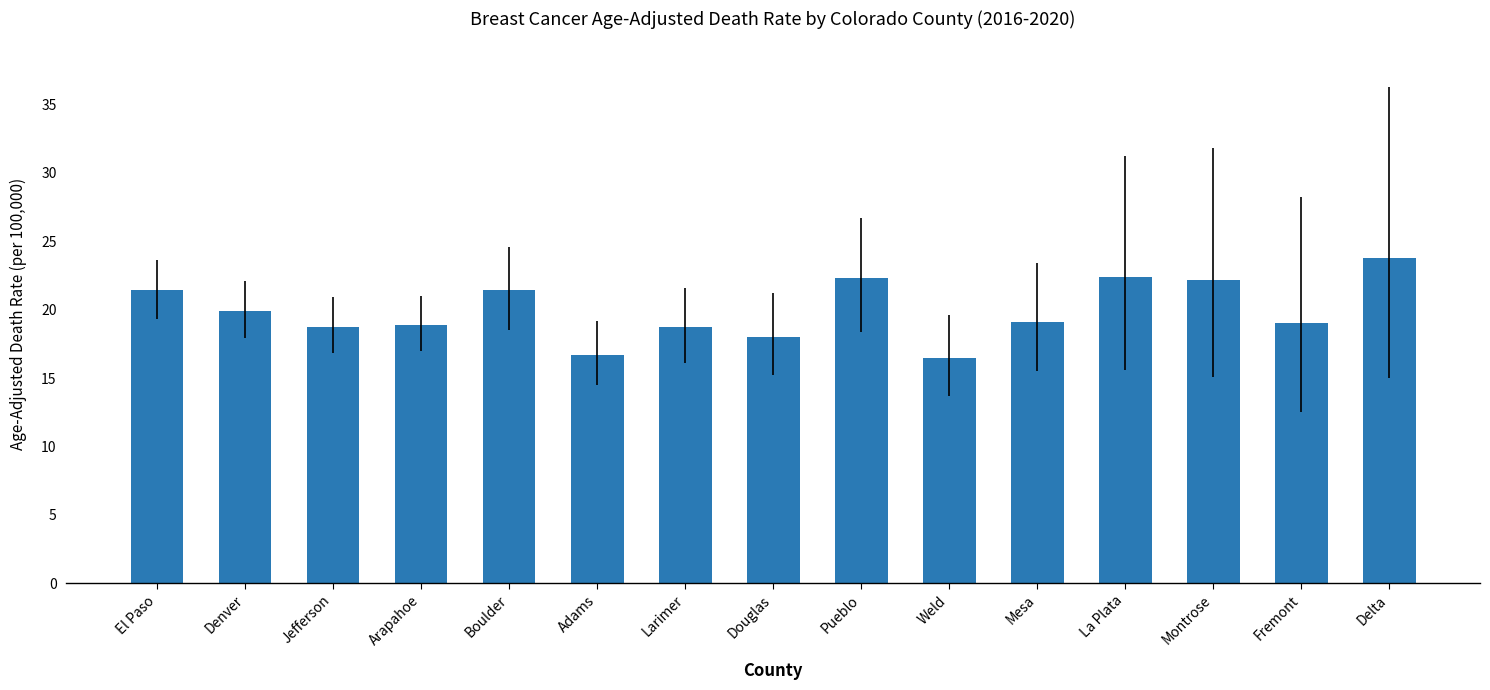

Does the chart contain any negative values?

No